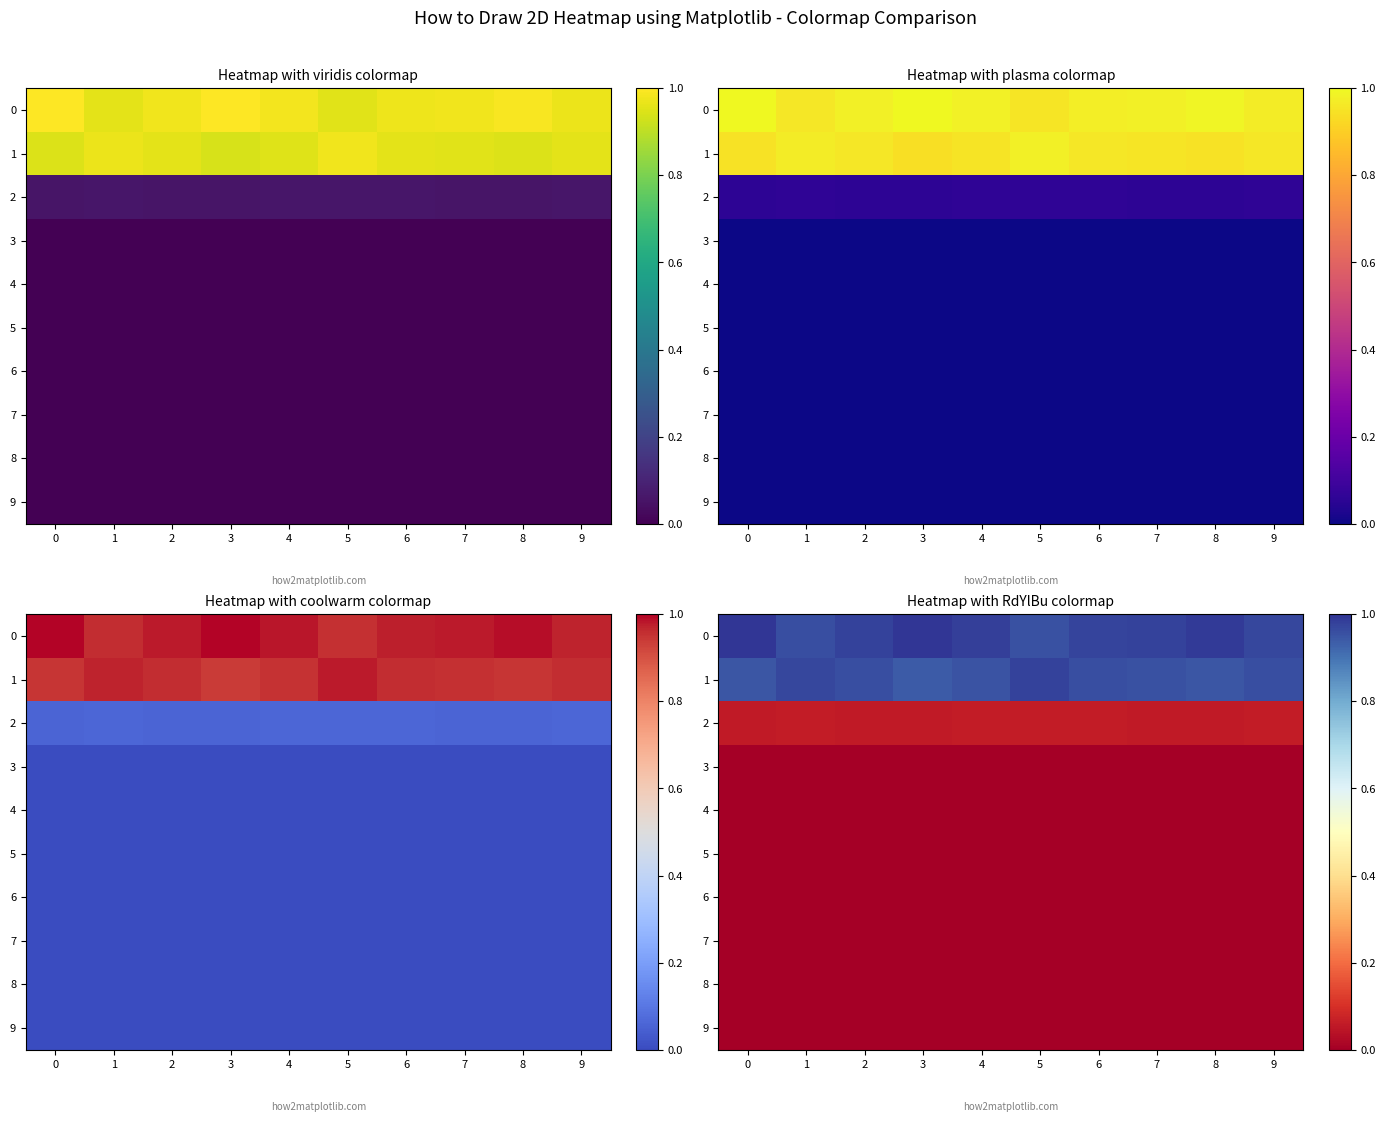

True or false: row_7 has a value of 0.0 at 1.

False